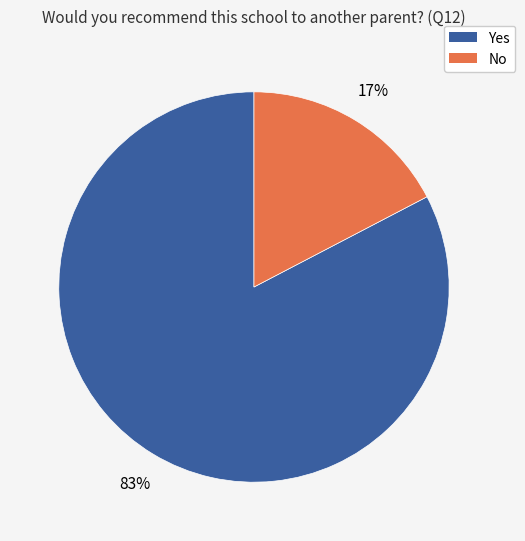

To the nearest percent, what percentage of the pie is Yes?

83%